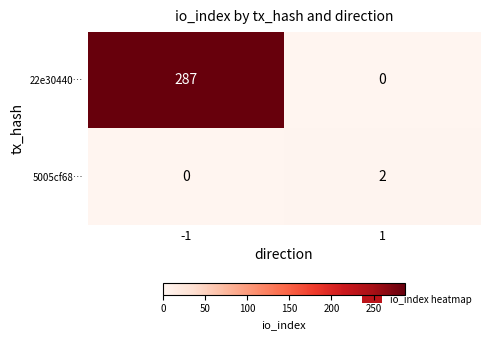

Reading right to left, transcribe all the data shown in this chart.

22e30440…: 1=0	-1=287
5005cf68…: 1=2	-1=0